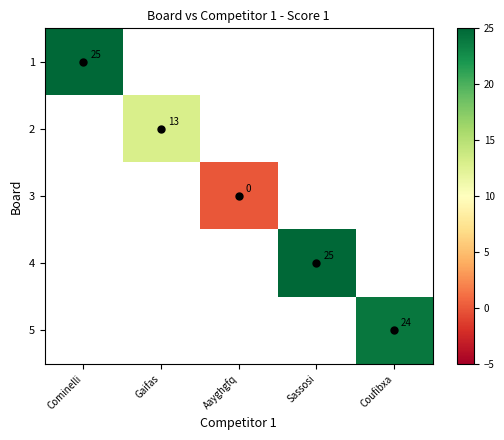

What is the highest value of the 1 series?

25.0